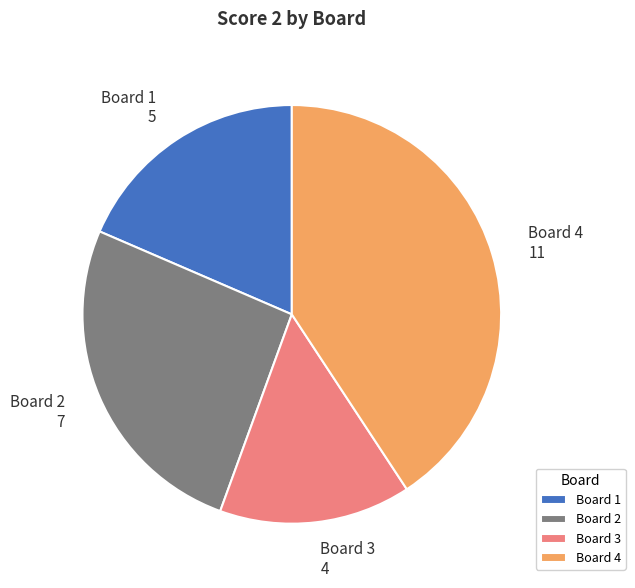

Is there any slice that represents more than half of the pie?

No